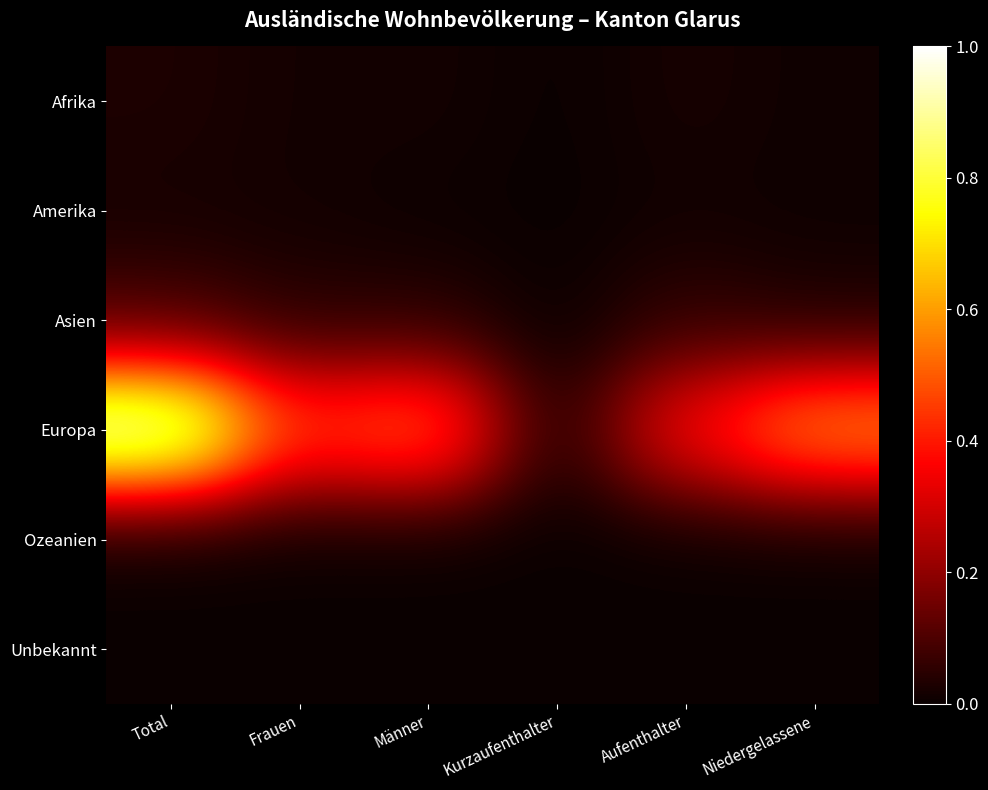

Reading left to right, list all the values displayed in this chart.

Afrika: Total=0.0	Frauen=0.0	Männer=0.0	Kurzaufenthalter=0.0	Aufenthalter=0.0	Niedergelassene=0.0
Amerika: Total=0.0	Frauen=0.0	Männer=0.0	Kurzaufenthalter=0.0	Aufenthalter=0.0	Niedergelassene=0.0
Asien: Total=0.1	Frauen=0.0	Männer=0.0	Kurzaufenthalter=0.0	Aufenthalter=0.1	Niedergelassene=0.0
Europa: Total=1.0	Frauen=0.5	Männer=0.5	Kurzaufenthalter=0.0	Aufenthalter=0.4	Niedergelassene=0.6
Ozeanien: Total=0.0	Frauen=0.0	Männer=0.0	Kurzaufenthalter=0.0	Aufenthalter=0.0	Niedergelassene=0.0
Unbekannt: Total=0.0	Frauen=0.0	Männer=0.0	Kurzaufenthalter=0.0	Aufenthalter=0.0	Niedergelassene=0.0